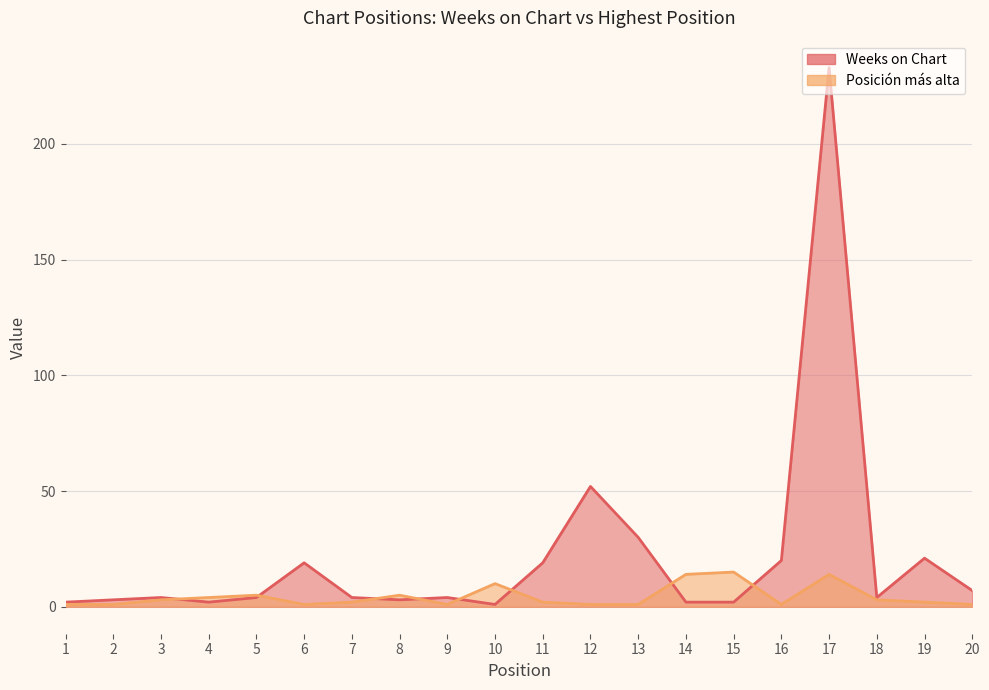

Where is the first local maximum for Weeks on Chart?

3